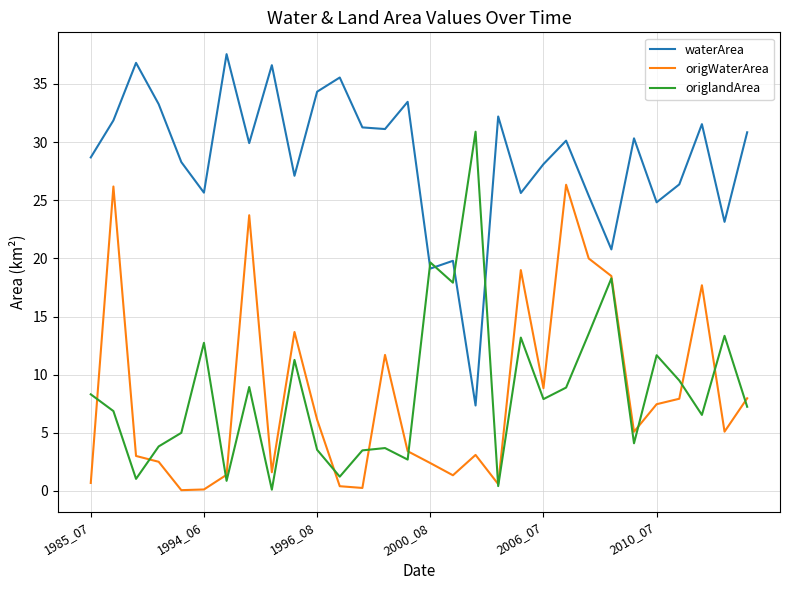

What is the difference between the second highest and minimum values in the waterArea series?

29.5